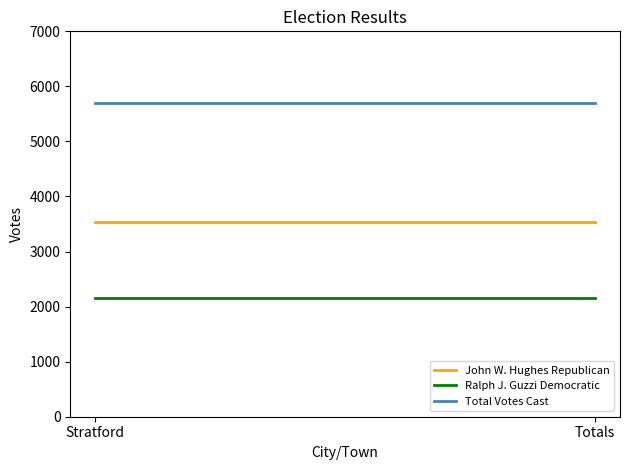

Which category has the highest value in the Ralph J. Guzzi Democratic series?

Stratford